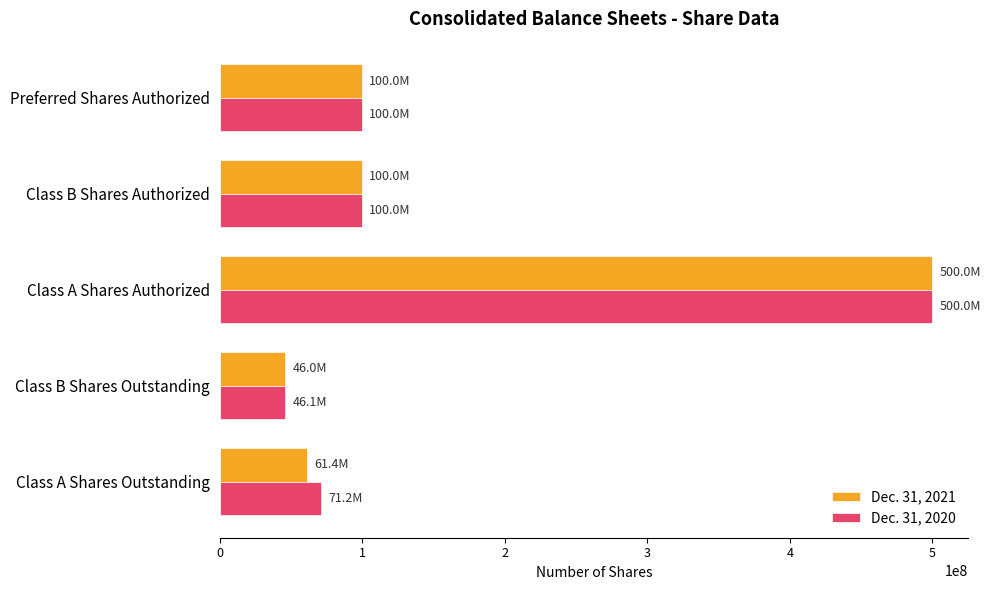

True or false: Dec. 31, 2020 has a value of 20723595 at Class B Shares Authorized.

False